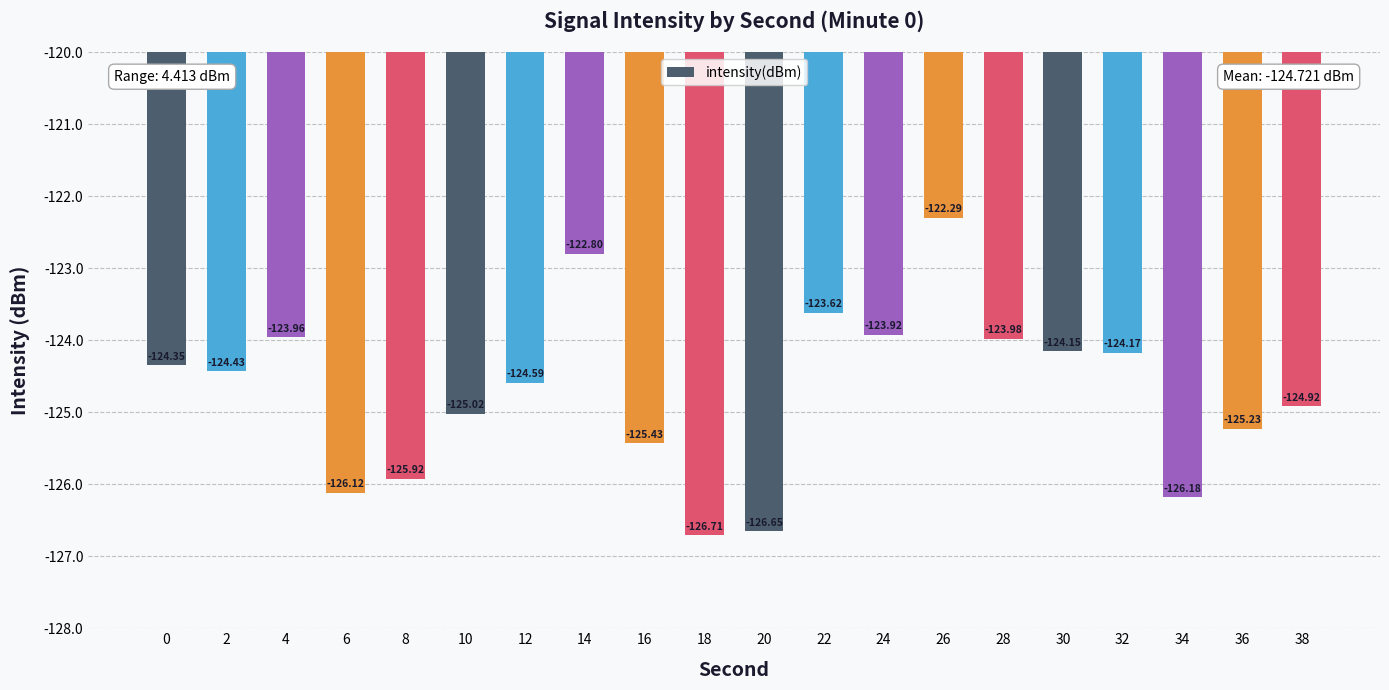

What is the value of the 15th bar from the left?

-124.0